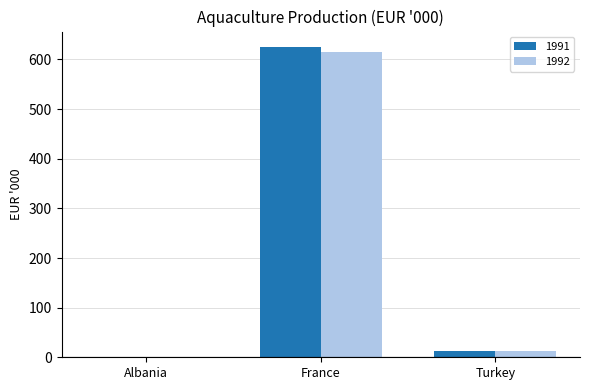

Is the value of 1992 at France greater than the value of 1991 at Turkey?

Yes